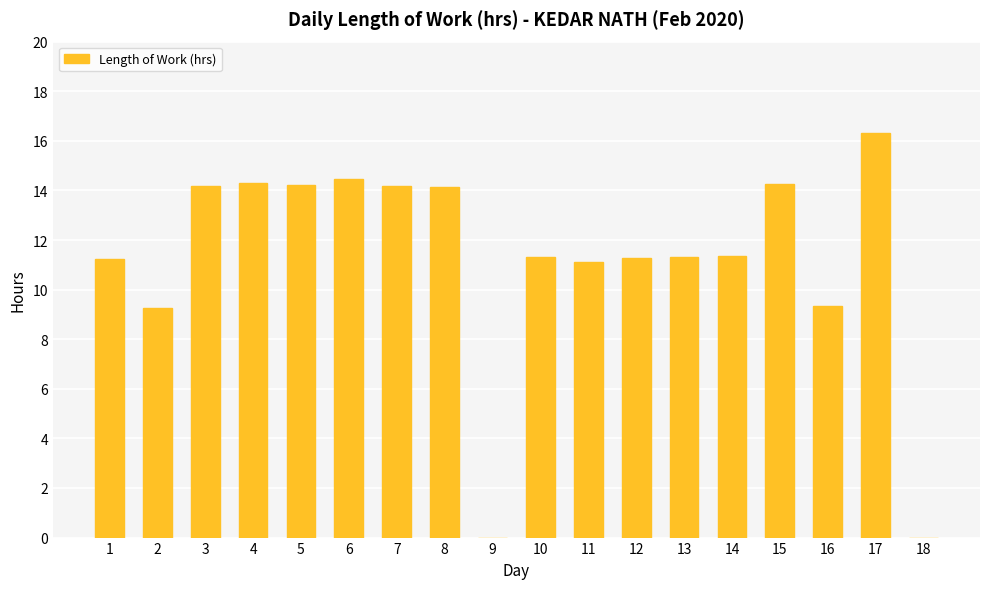

Count the number of values greater than 11.

14